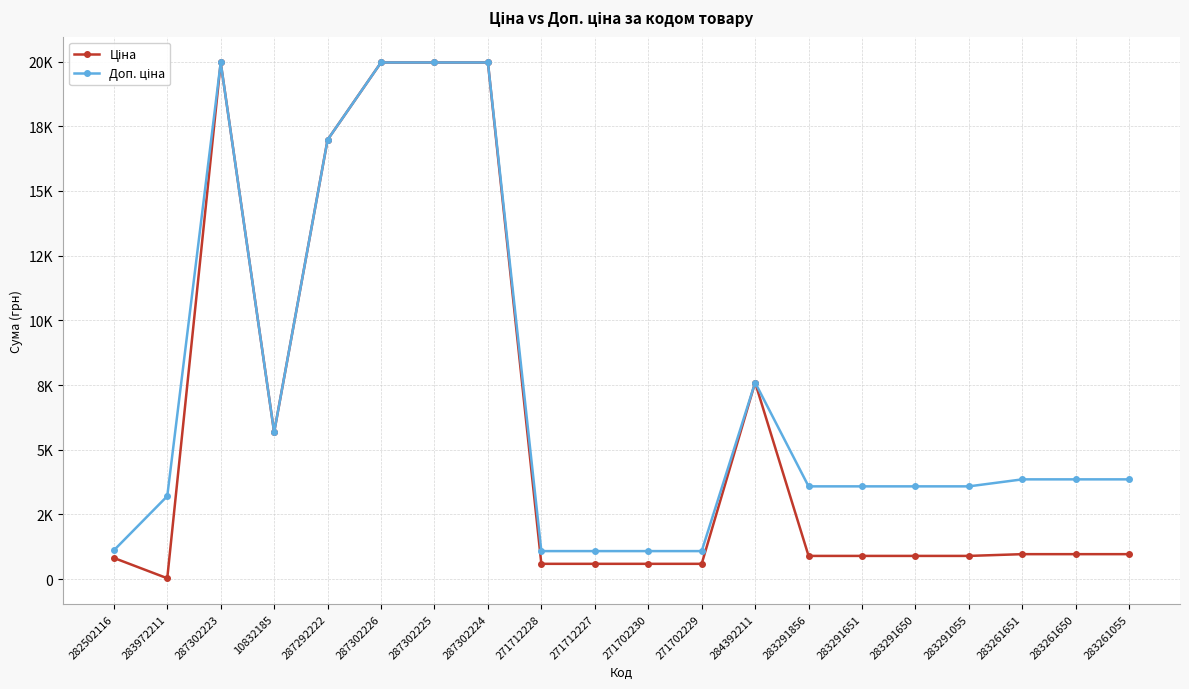

What is the difference between the second highest and minimum values in the Доп. ціна series?

18882.5